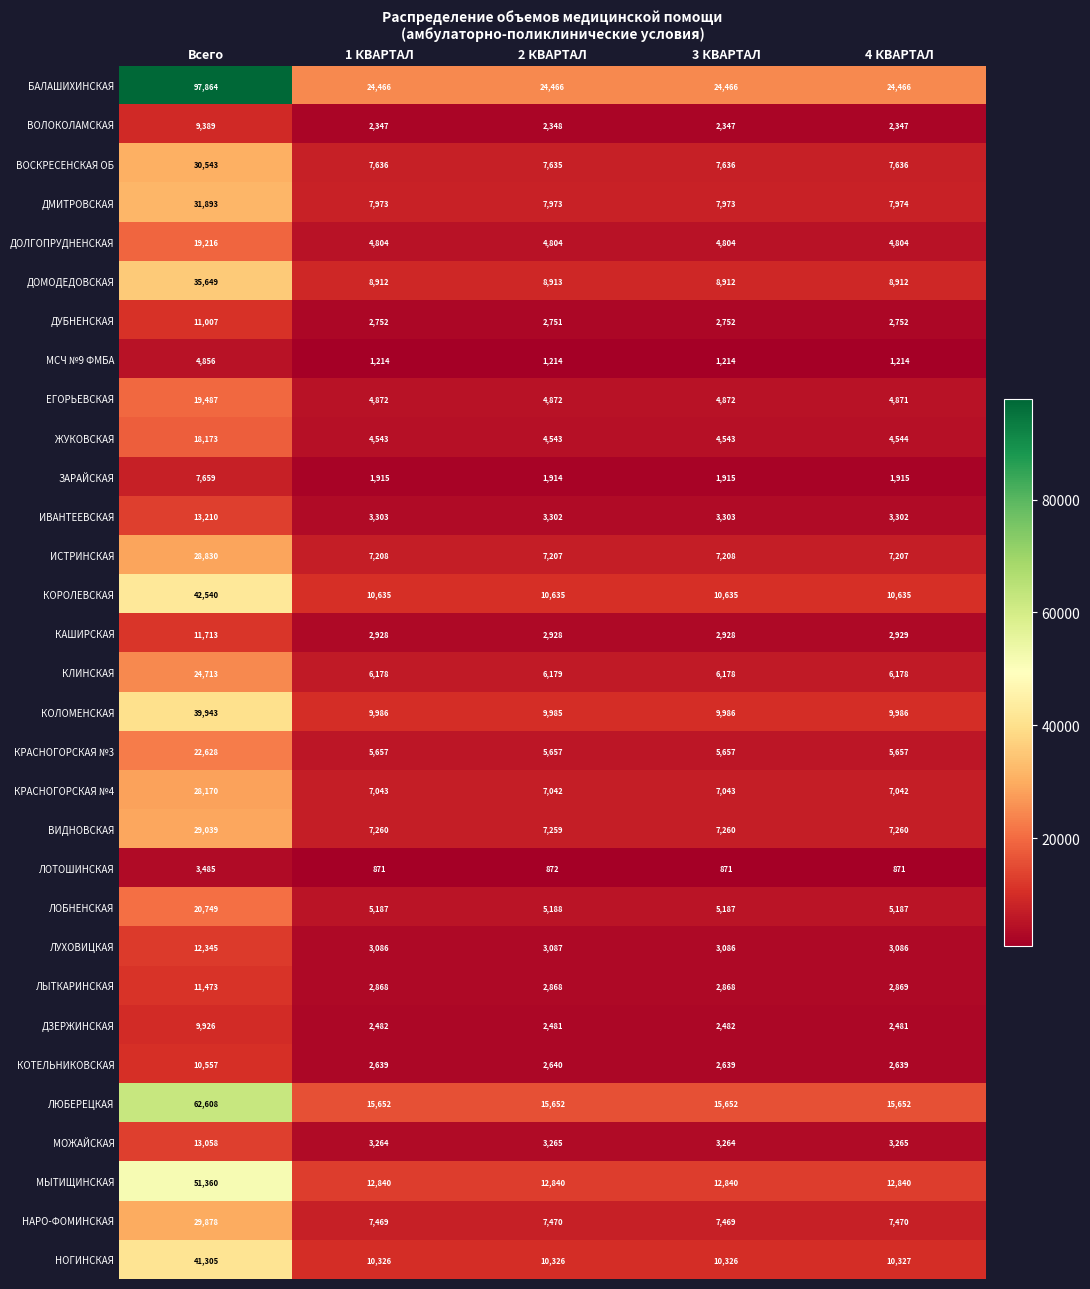

Which series changed the most between Всего and 2 КВАРТАЛ?

БАЛАШИХИНСКАЯ